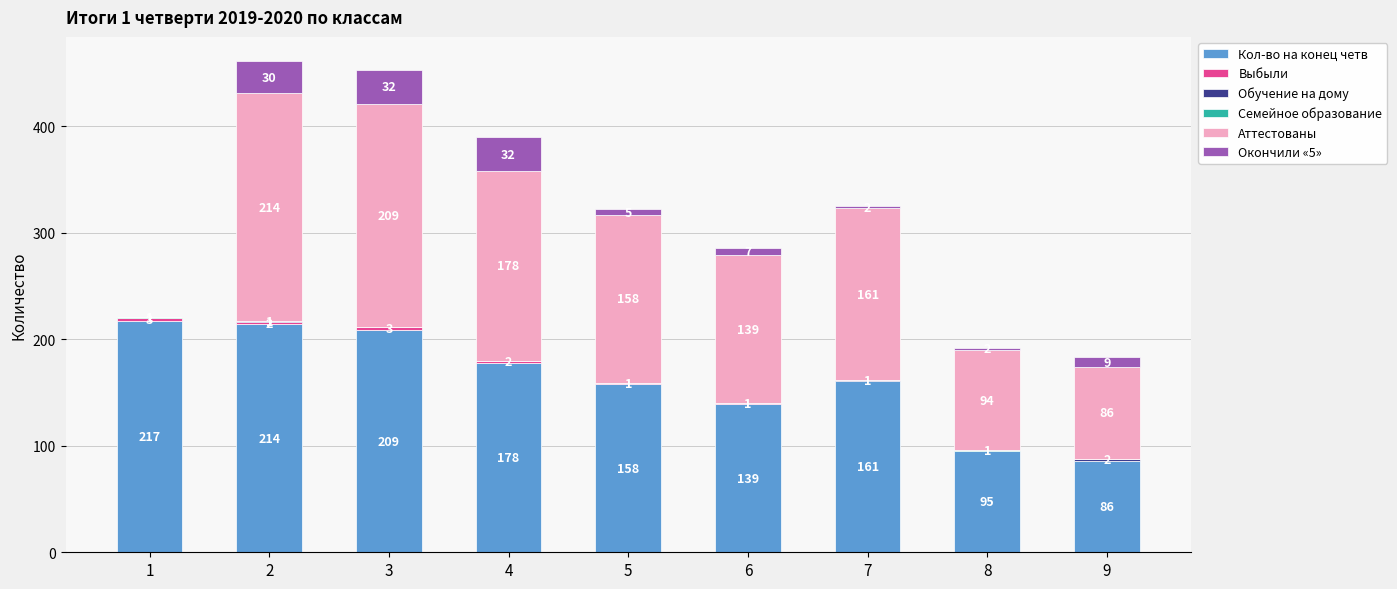

The value of Кол-во на конец четв at 1 is 217. True or false?

True